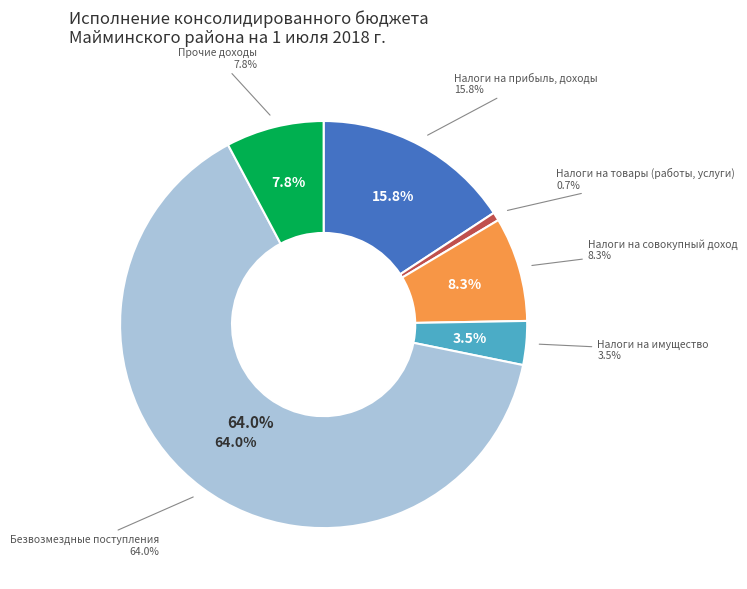

To the nearest percent, what portion does Налоги на прибыль, доходы represent?

16%